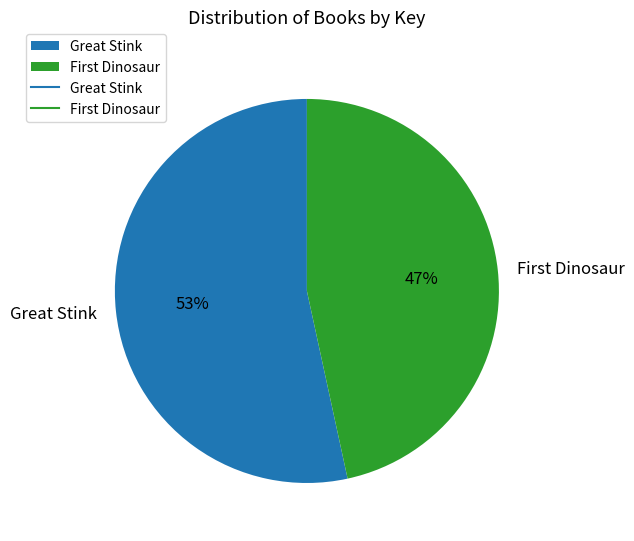

Which slice is the smallest?

First Dinosaur